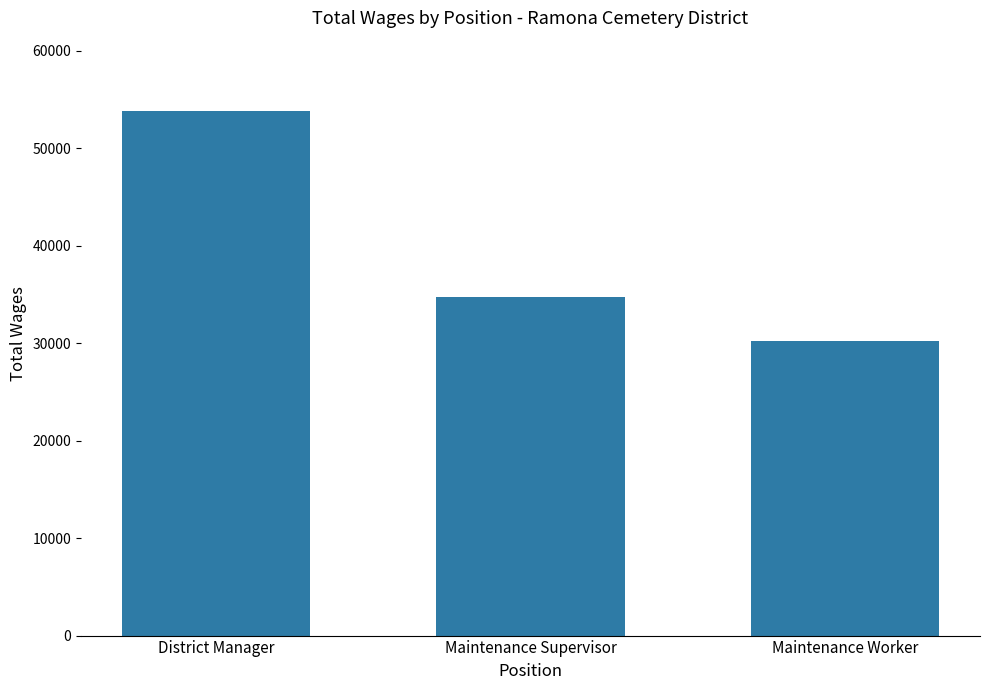

Count the number of categories in the chart.

3